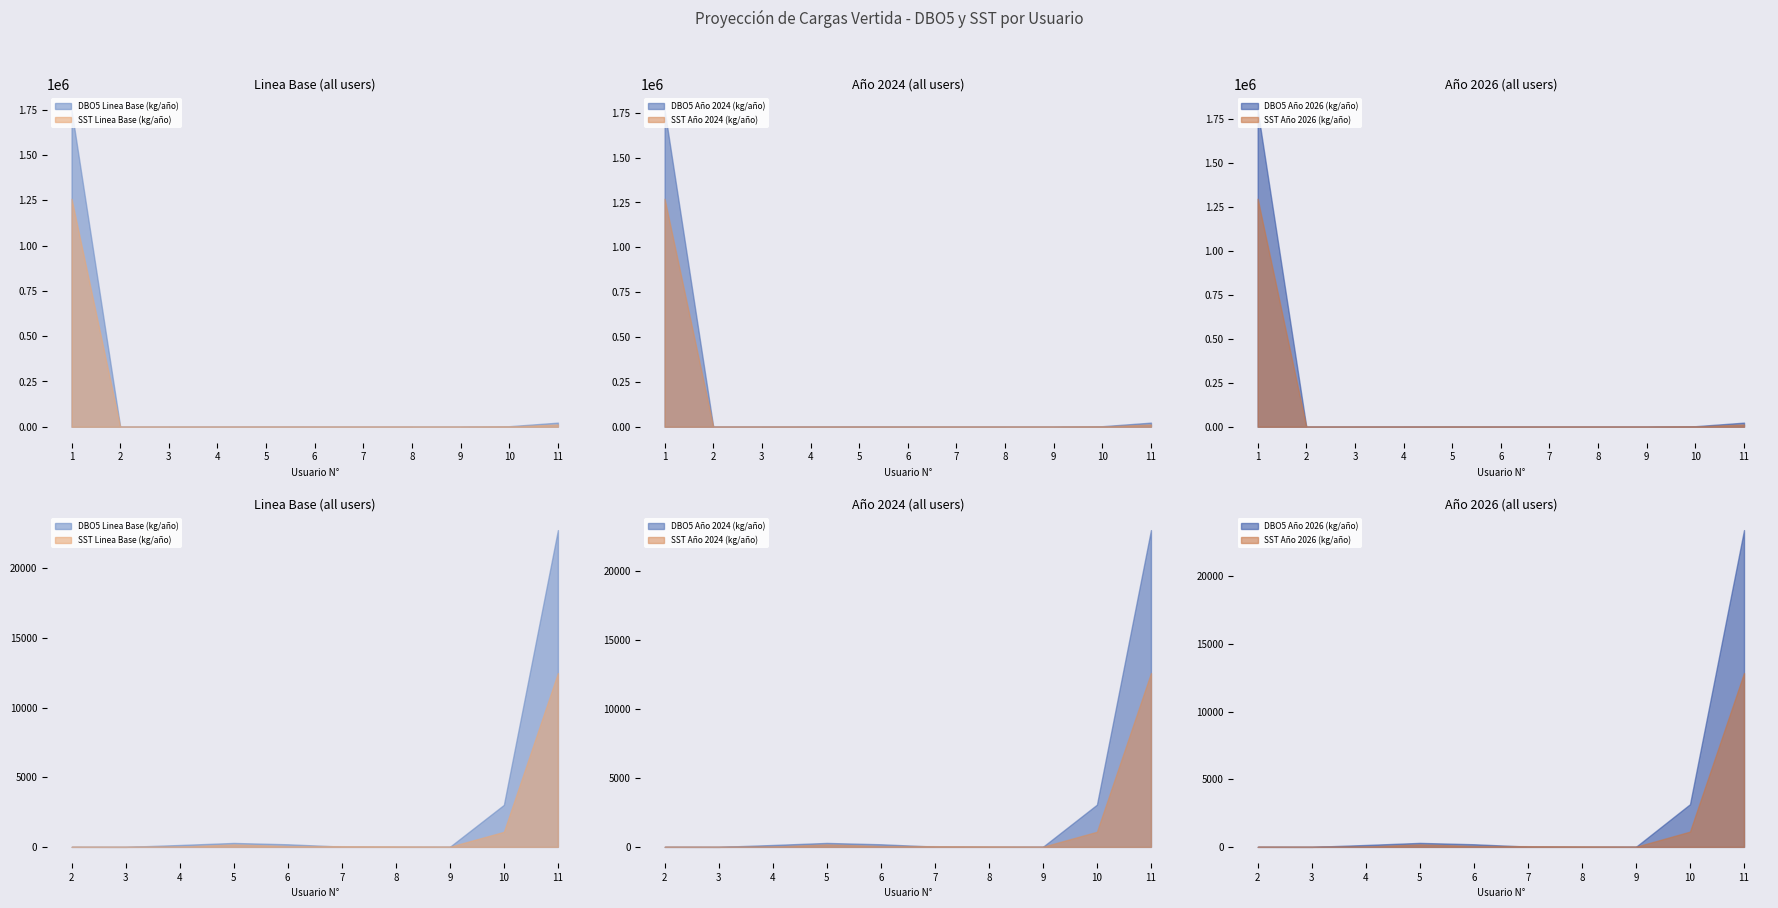

At which label does SST Año 2026 (kg/año) first exceed 52?

1